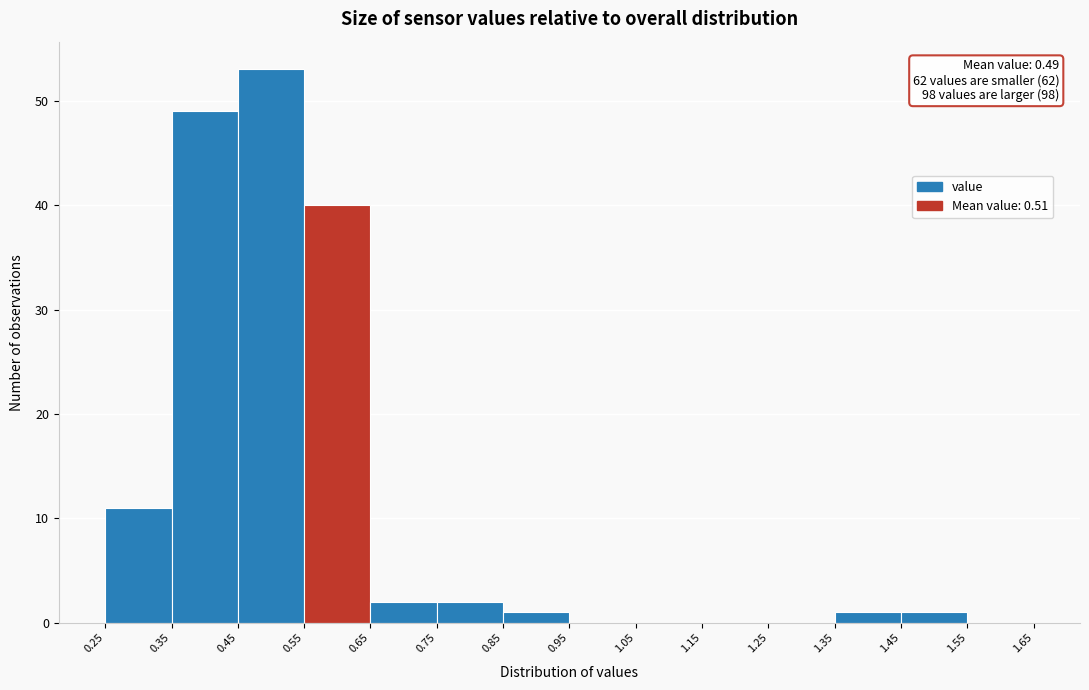

Which range on the x-axis has the tallest bar?

0.45 to 0.55